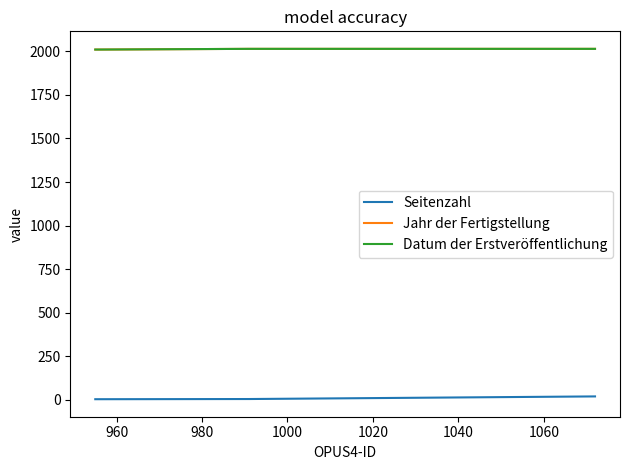

What is the difference between the maximum and minimum values in the Jahr der Fertigstellung series?

4